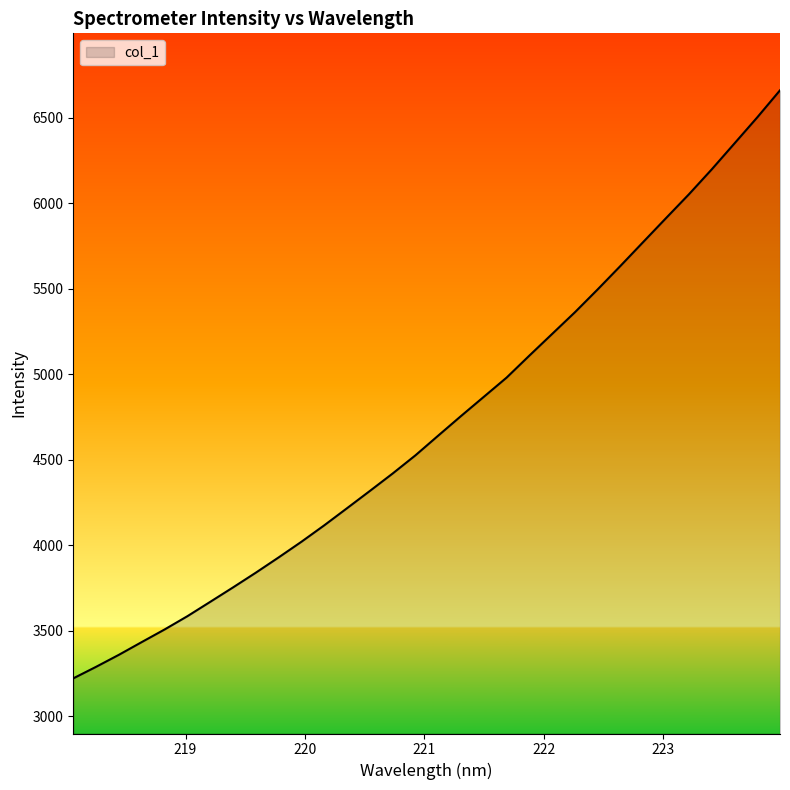

What is the greatest value displayed?

6659.1